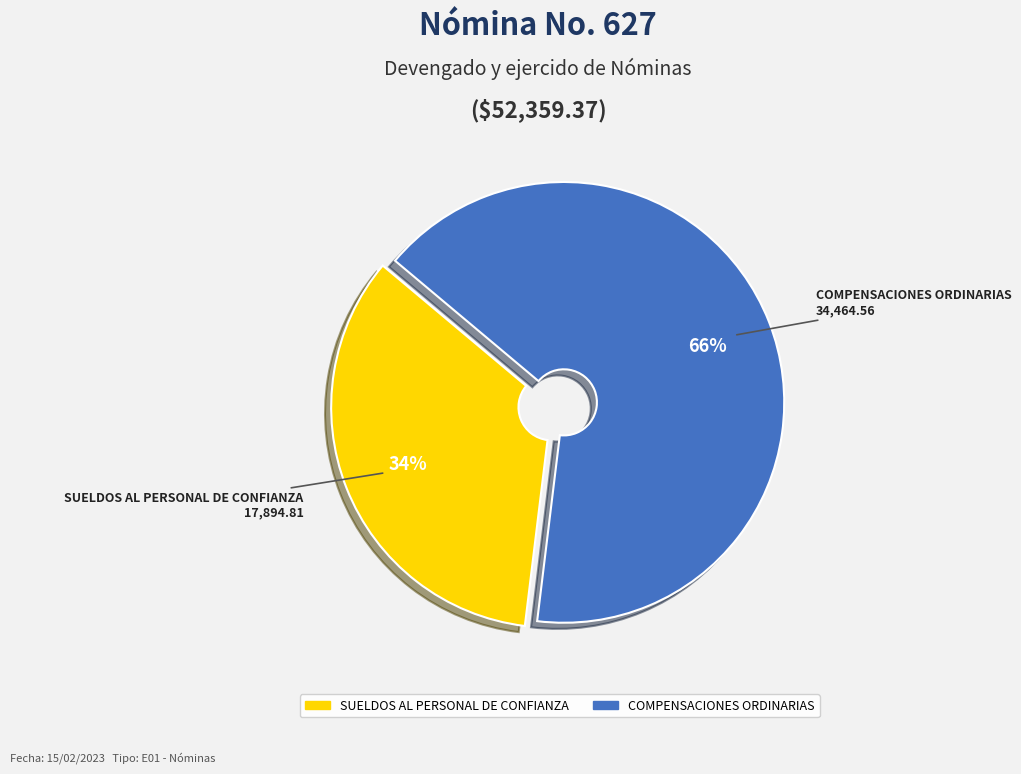

Which has a higher value, SUELDOS AL PERSONAL DE CONFIANZA or COMPENSACIONES ORDINARIAS?

COMPENSACIONES ORDINARIAS